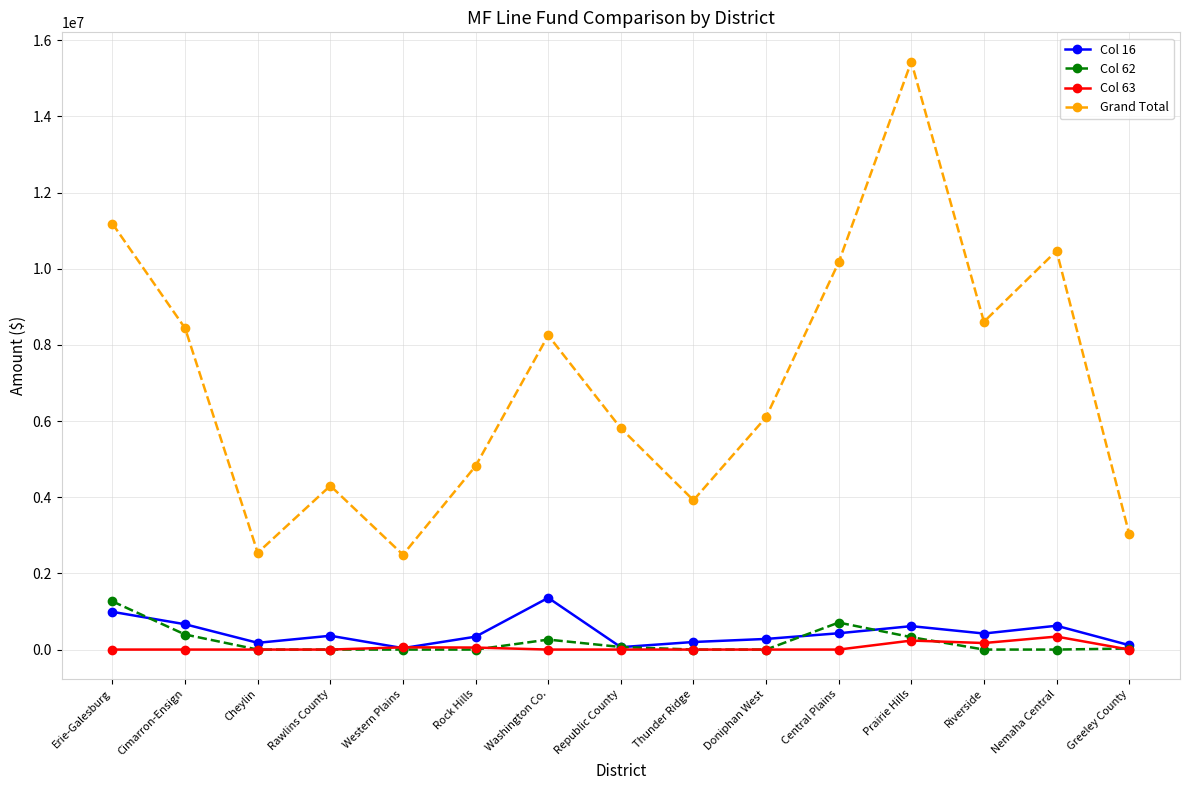

What value does the Col 16 series have at Nemaha Central, to the nearest 50?

625650